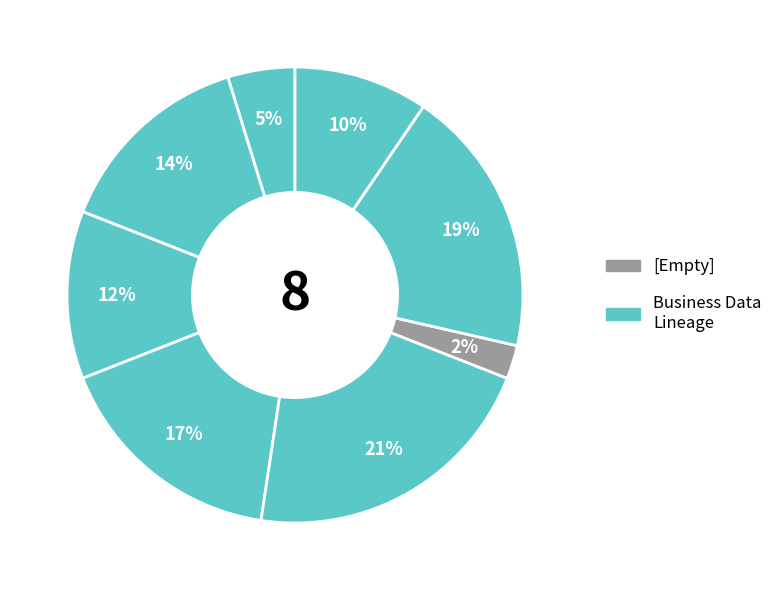

How many slices are in this pie chart?

8